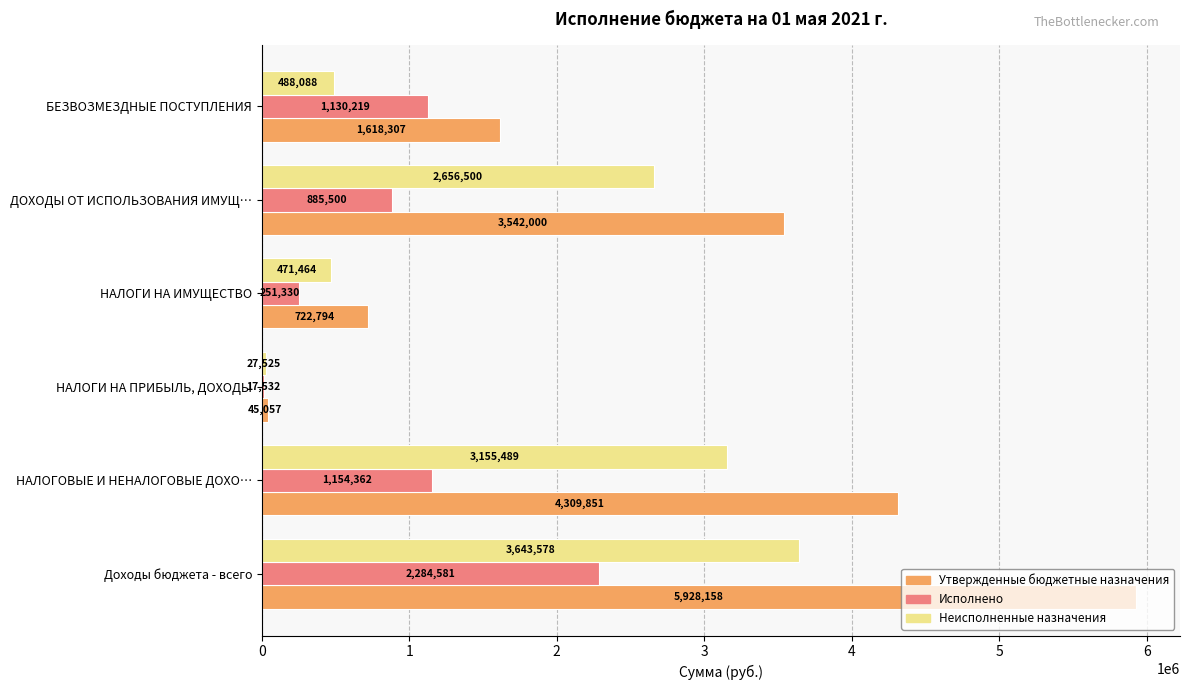

What is the approximate value of Неисполненные назначения at ДОХОДЫ ОТ ИСПОЛЬЗОВАНИЯ ИМУЩ…?

2656500.0